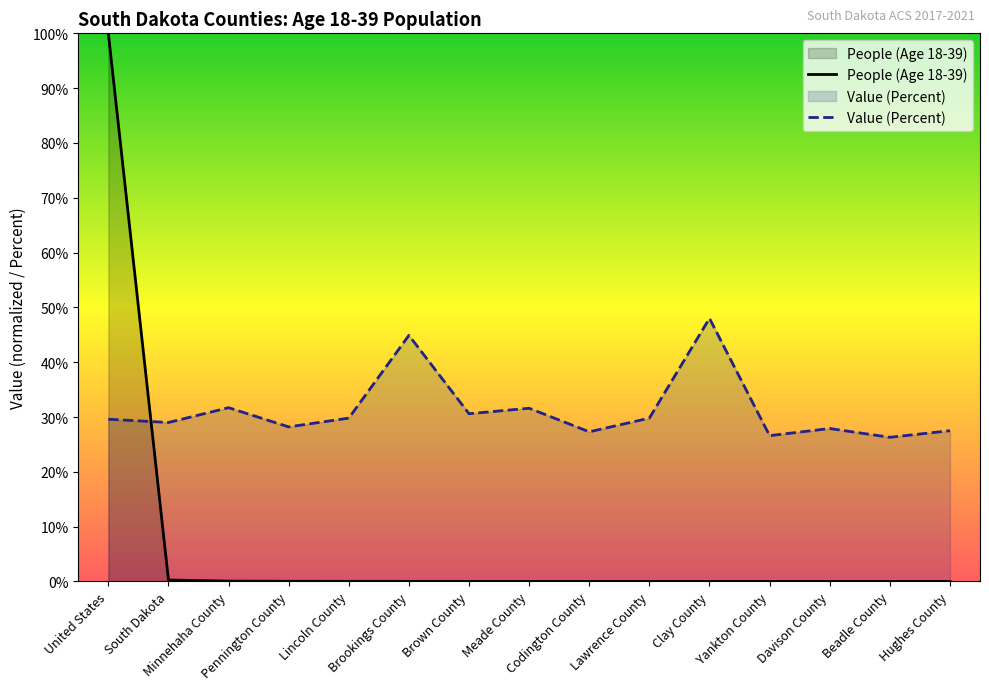

Rank the series at Yankton County from lowest to highest value.

People (Age 18-39), Value (Percent)